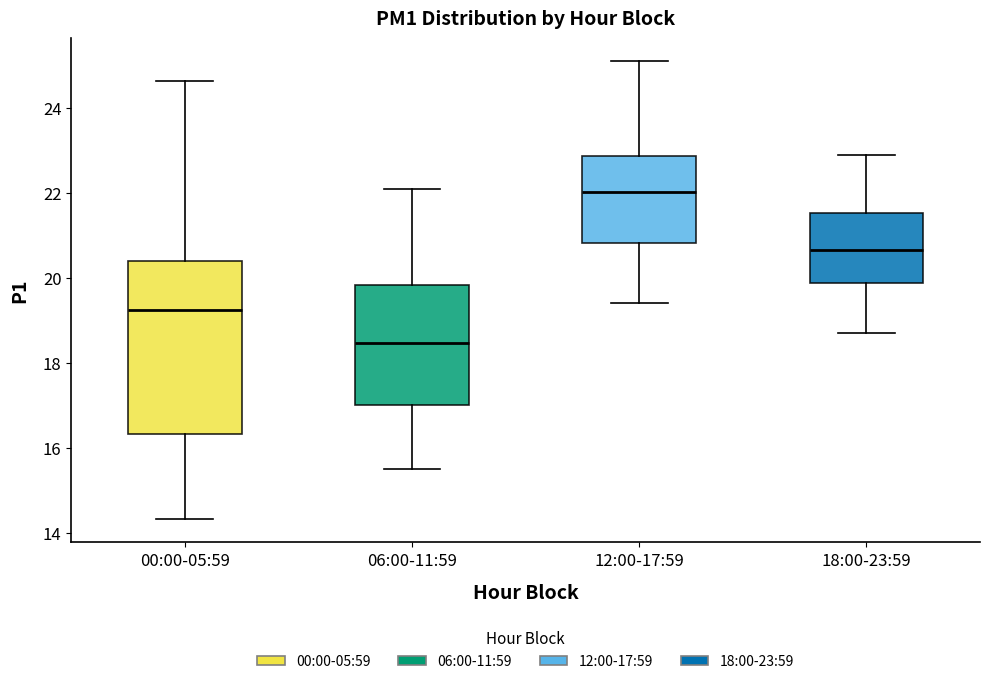

Reading left to right, read every box against the y-axis: the position of its median line, the range the box covers, and the ends of its whiskers. The values are not printed on the chart, so give them approximately, as read against the axis.

00:00-05:59: median 19.2, box 16.4 to 20.4, whiskers 14.4 to 24.6
06:00-11:59: median 18.4, box 17.0 to 19.8, whiskers 15.6 to 22.0
12:00-17:59: median 22.0, box 20.8 to 22.8, whiskers 19.4 to 25.2
18:00-23:59: median 20.6, box 19.8 to 21.6, whiskers 18.8 to 23.0